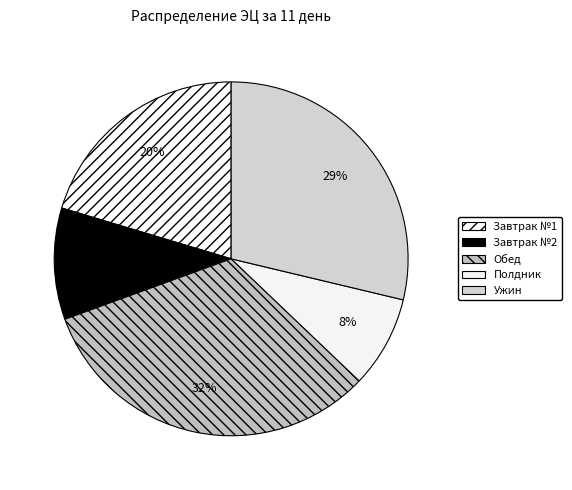

How many segments does this pie chart have?

5